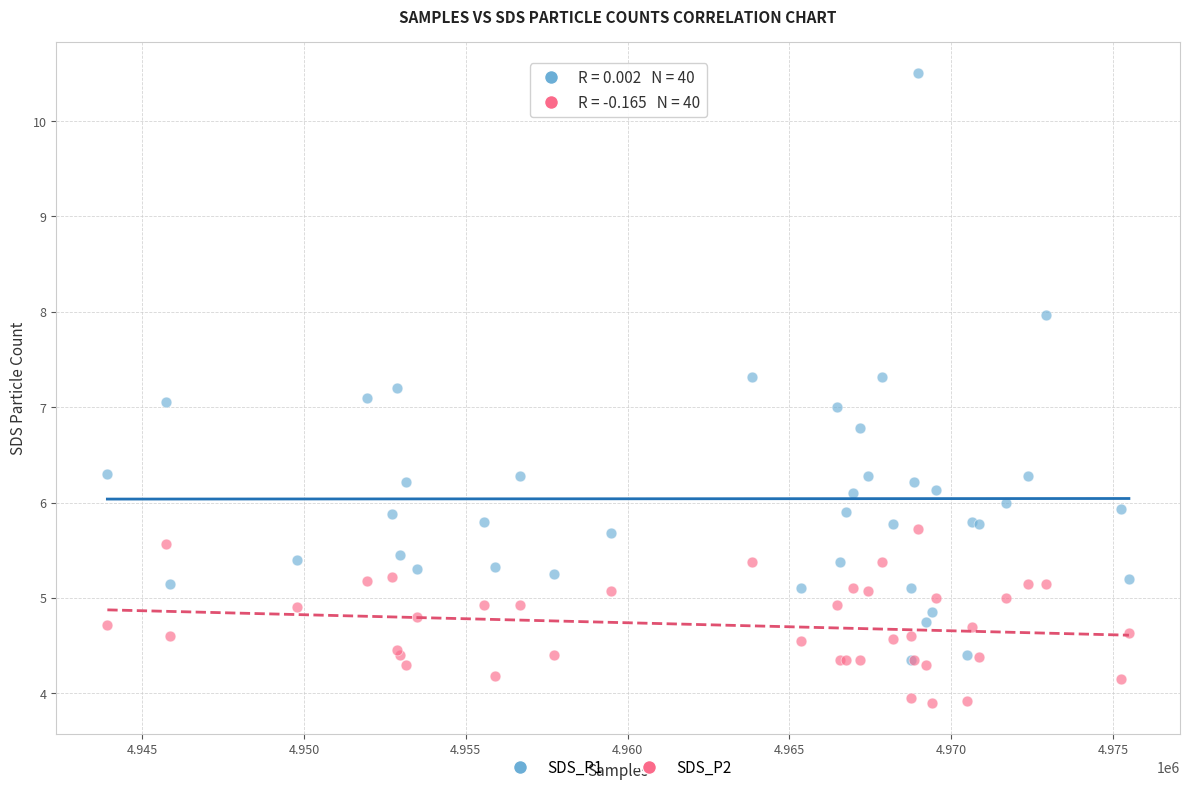

Which series has the widest spread of Y values?

SDS_P1